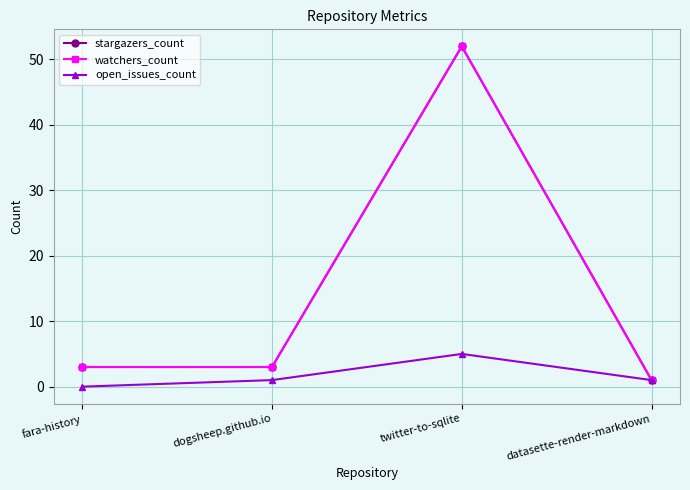

What is the value of the stargazers_count point at the 3rd from the left?

52